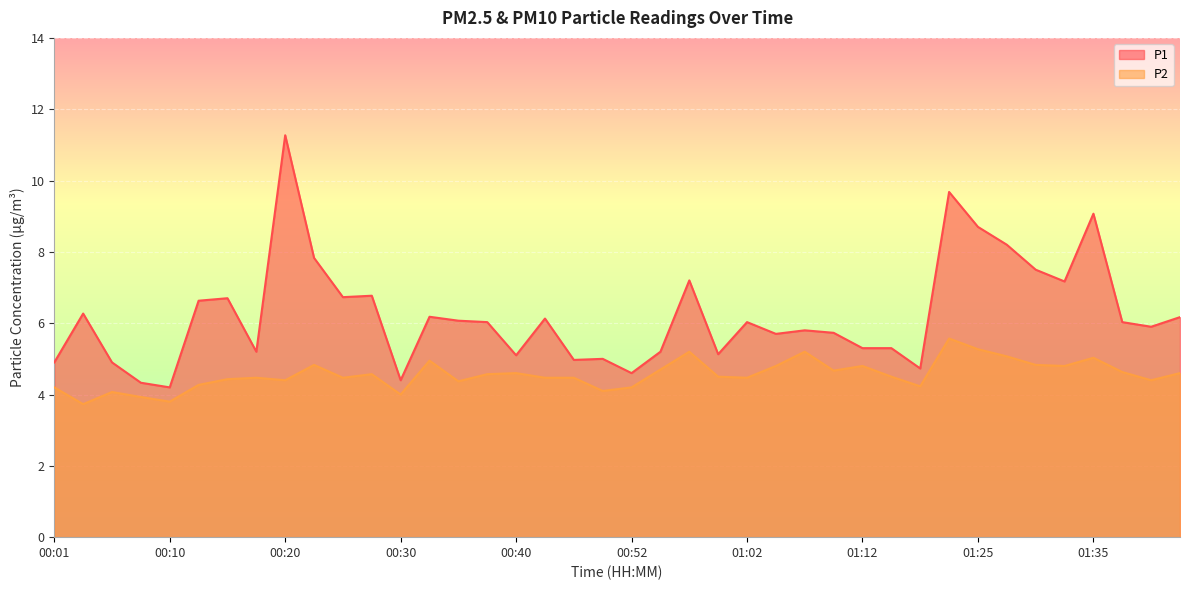

What is the difference between the P2 values at 01:30 and 01:15?

0.3